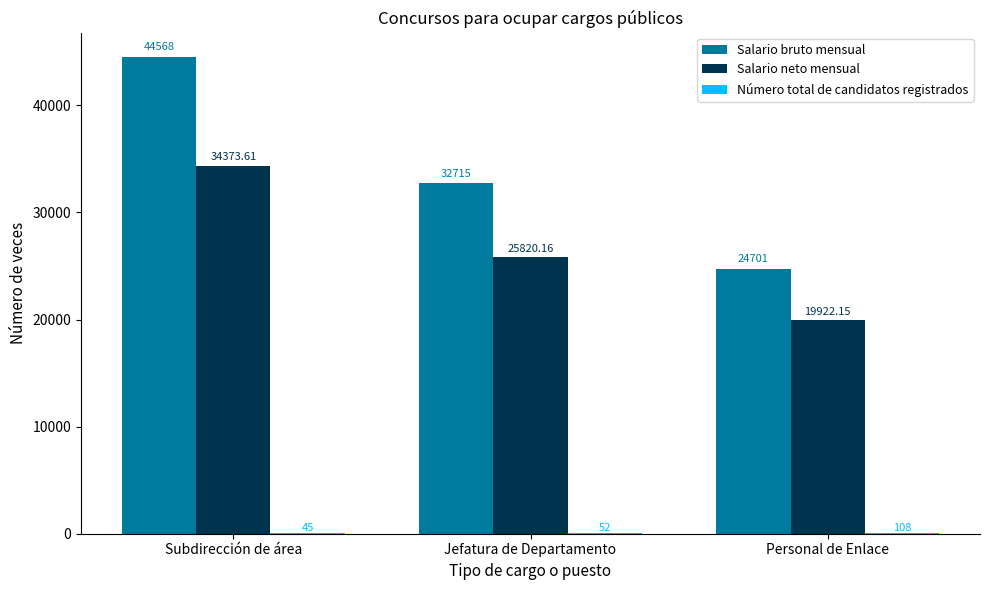

What is the greatest value displayed?

44568.0